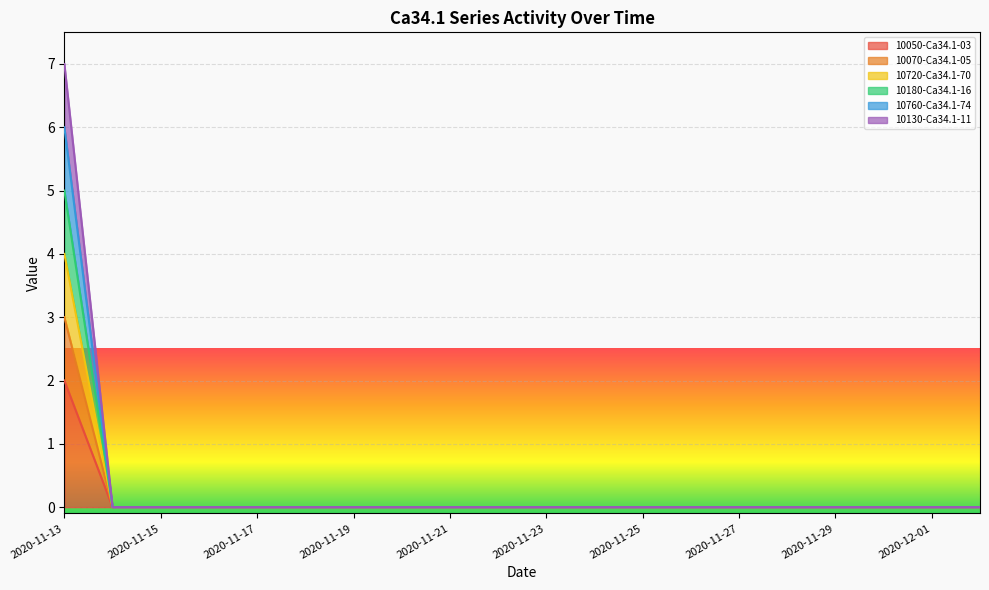

True or false: 10130-Ca34.1-11 has more than 1 points higher than both neighbors.

False